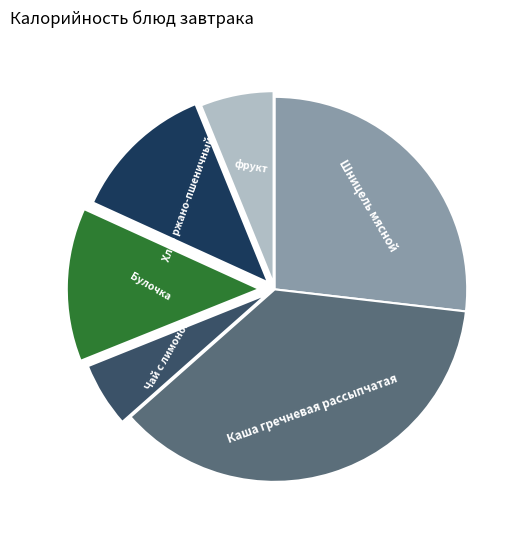

How many segments does this pie chart have?

6